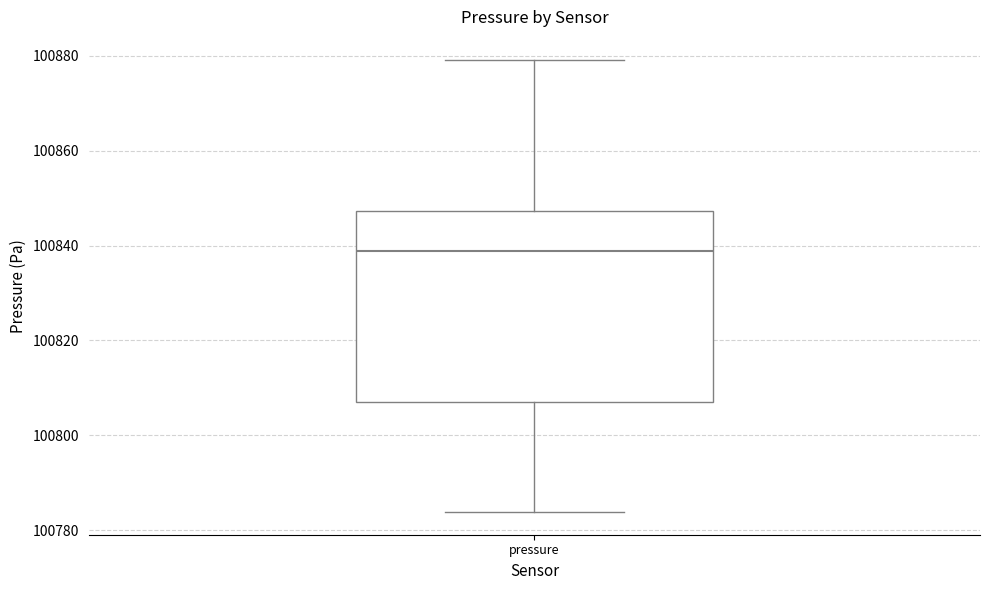

Where is the upper edge of the box for pressure on the y-axis? The values are not printed on the chart, so give them approximately, as read against the axis.

100848